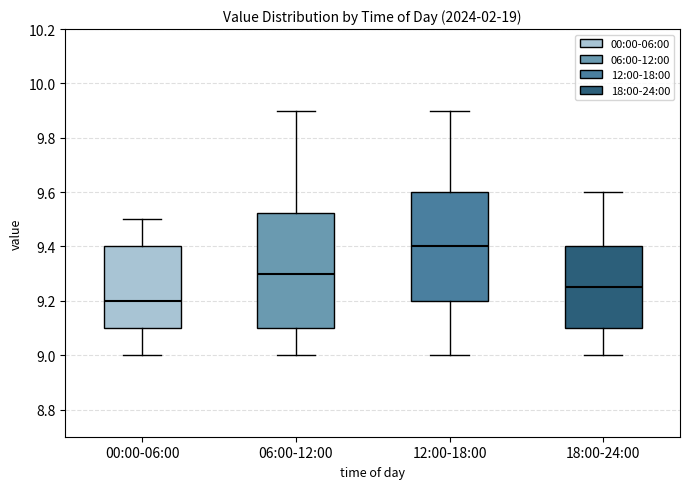

Where does the lower whisker of the box for 12:00-18:00 end on the y-axis? The values are not printed on the chart, so give them approximately, as read against the axis.

9.00